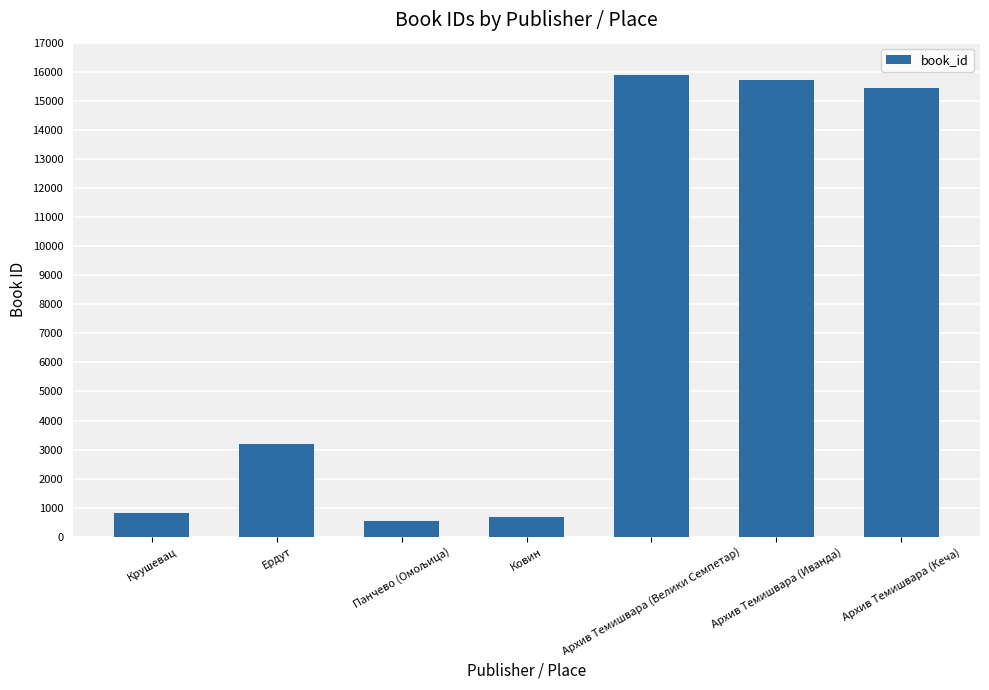

What is the approximate value at Архив Темишвара (Велики Семпетар)?

15878